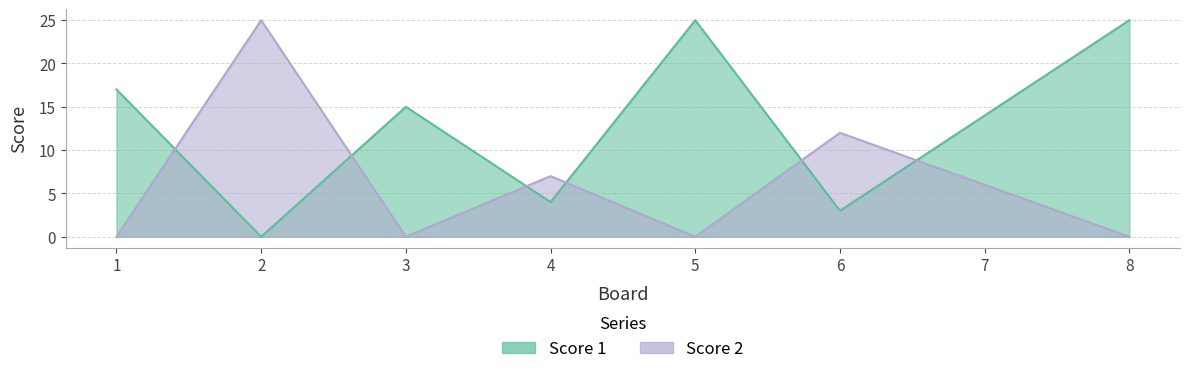

The Score 1 series shows 3 at 6. True or false?

True